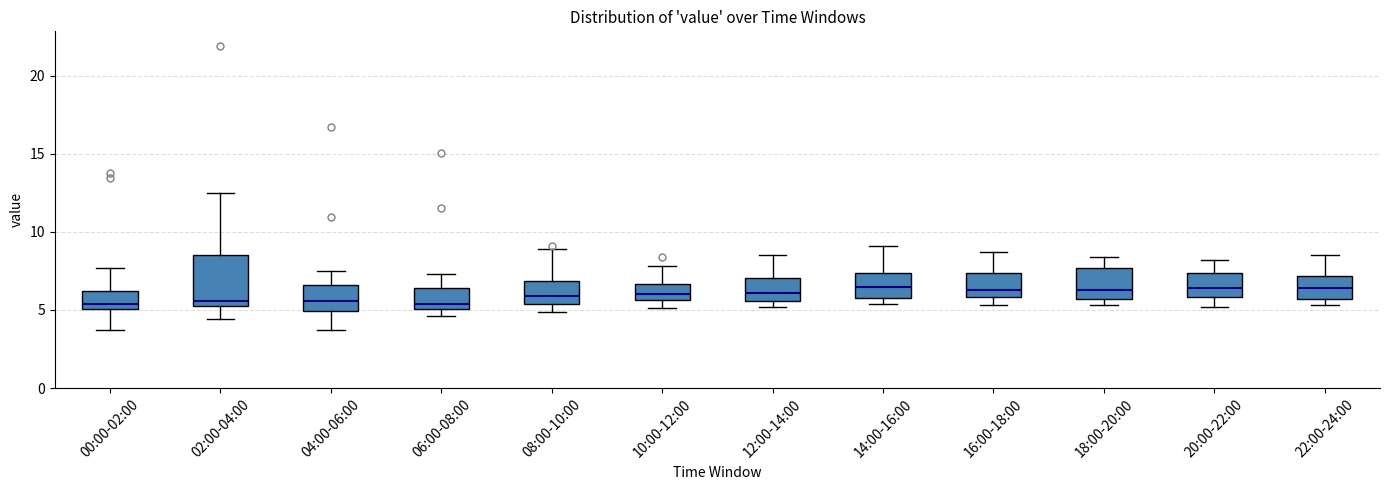

Which box is the tallest, from its lower edge to its upper edge?

02:00-04:00